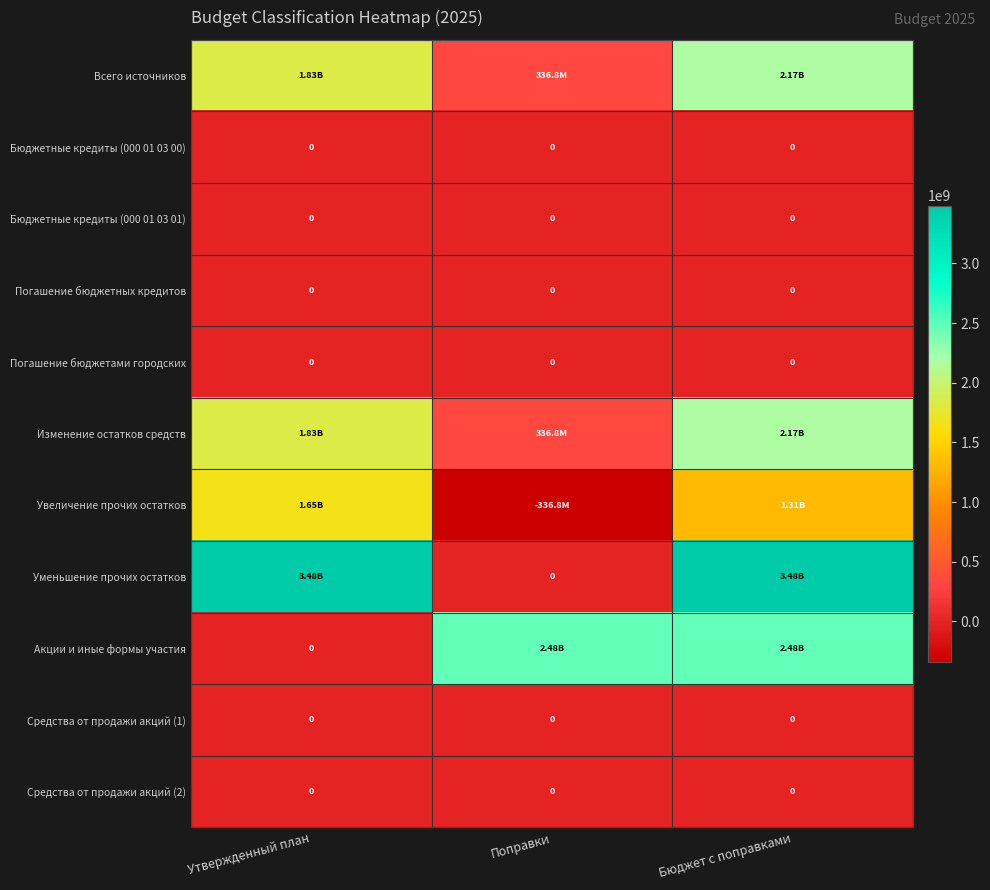

List the series in order of their peak value, highest first.

Уменьшение прочих остатков, Акции и иные формы участия, Всего источников, Изменение остатков средств, Увеличение прочих остатков, Бюджетные кредиты (000 01 03 00), Бюджетные кредиты (000 01 03 01), Погашение бюджетных кредитов, Погашение бюджетами городских, Средства от продажи акций (1), Средства от продажи акций (2)